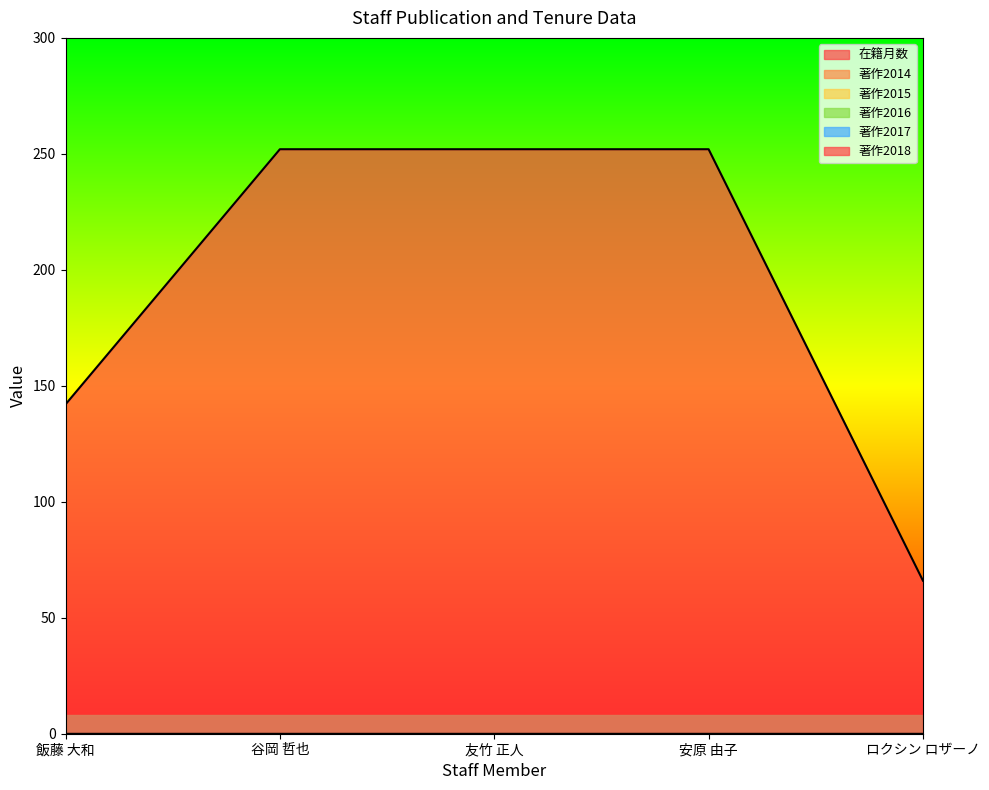

Reading left to right, what are all the values shown in this chart?

在籍月数: 飯藤 大和=142	谷岡 哲也=252	友竹 正人=252	安原 由子=252	ロクシン ロザーノ=66
著作2014: 飯藤 大和=0	谷岡 哲也=0	友竹 正人=0	安原 由子=0	ロクシン ロザーノ=0
著作2015: 飯藤 大和=0	谷岡 哲也=0	友竹 正人=0	安原 由子=0	ロクシン ロザーノ=0
著作2016: 飯藤 大和=0	谷岡 哲也=0	友竹 正人=0	安原 由子=0	ロクシン ロザーノ=0
著作2017: 飯藤 大和=0	谷岡 哲也=0	友竹 正人=0	安原 由子=0	ロクシン ロザーノ=0
著作2018: 飯藤 大和=0	谷岡 哲也=0	友竹 正人=0	安原 由子=0	ロクシン ロザーノ=0